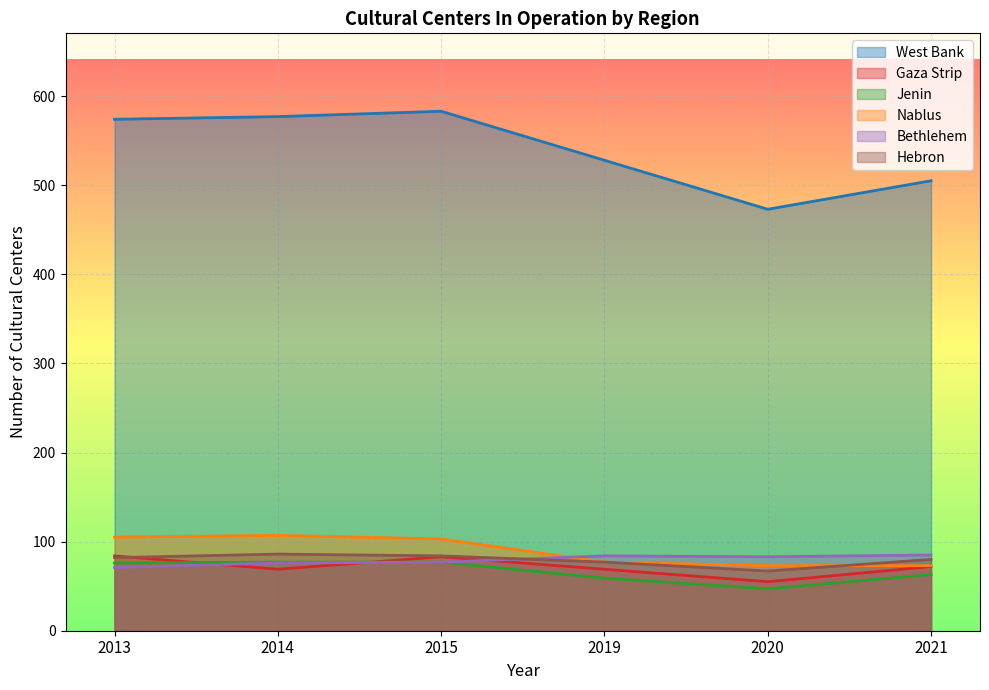

What are all the series names shown in the legend?

West Bank, Gaza Strip, Jenin, Nablus, Bethlehem, Hebron